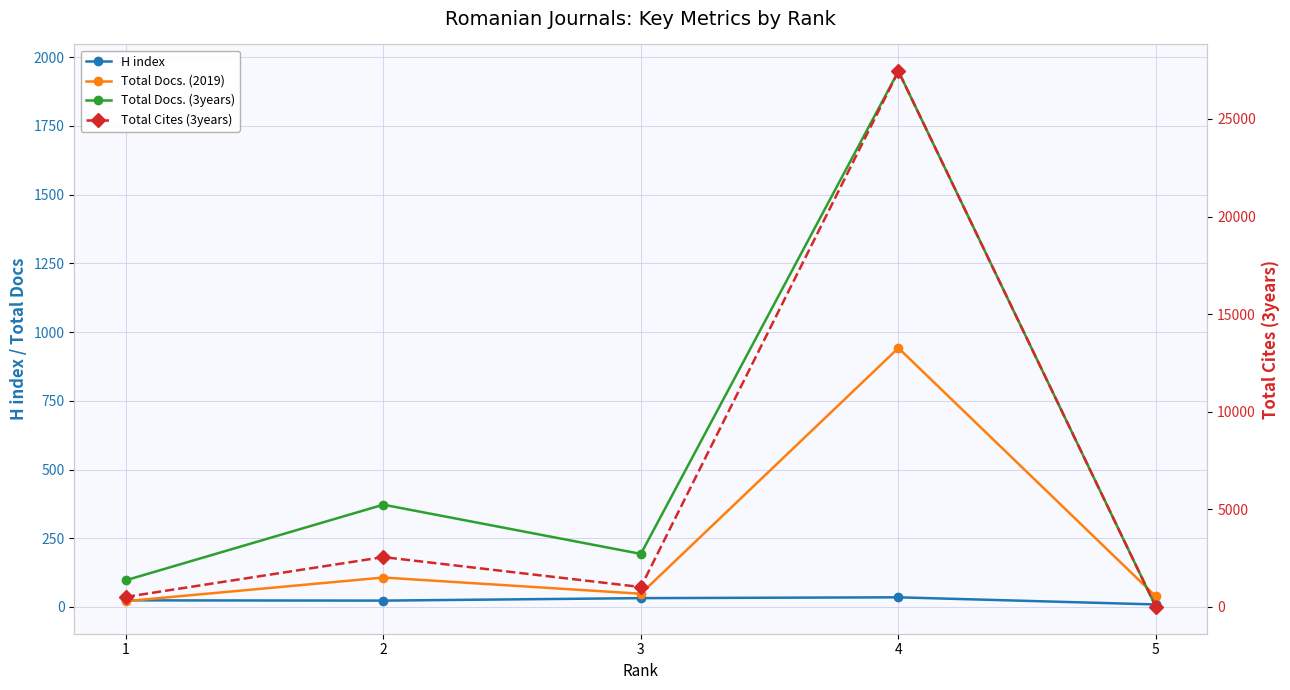

How many lines are shown in the chart?

4